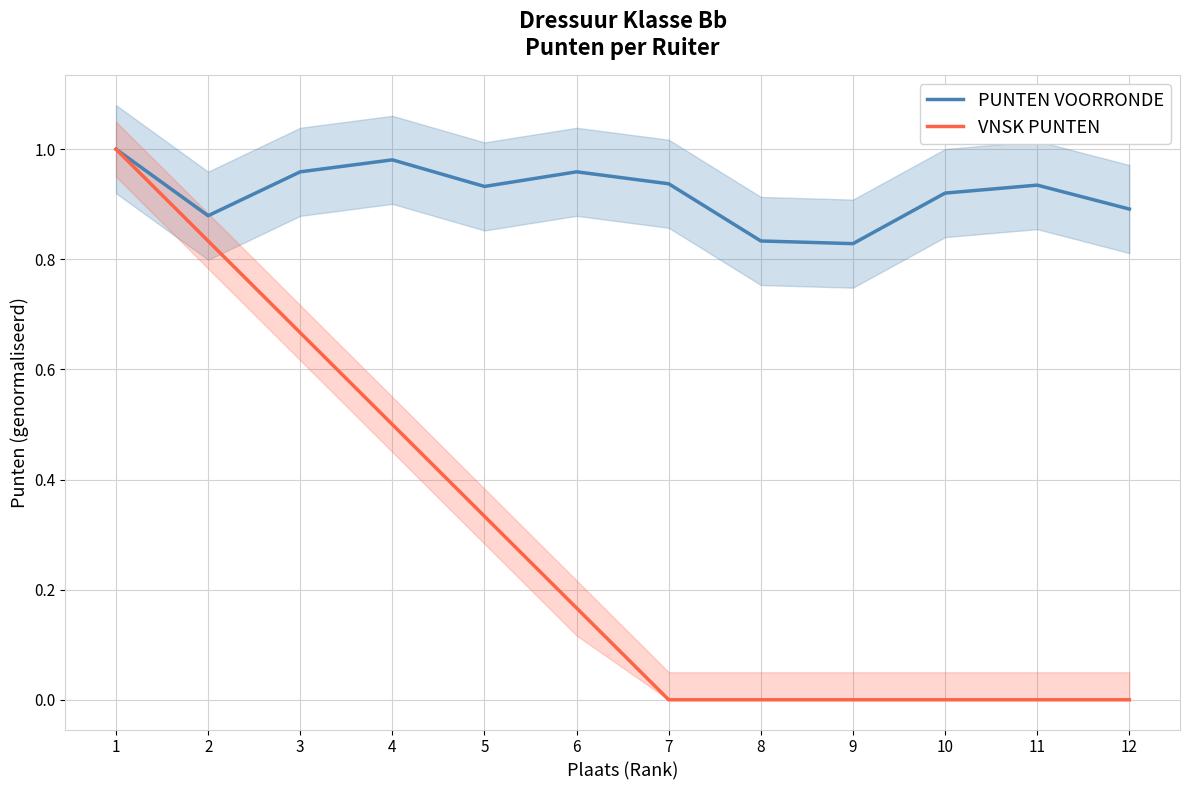

Reading left to right, what are all the values shown in this chart?

PUNTEN VOORRONDE: 1=1.0	2=0.9	3=1.0	4=1.0	5=0.9	6=1.0	7=0.9	8=0.8	9=0.8	10=0.9	11=0.9	12=0.9
VNSK PUNTEN: 1=1.0	2=0.8	3=0.7	4=0.5	5=0.3	6=0.2	7=0.0	8=0.0	9=0.0	10=0.0	11=0.0	12=0.0